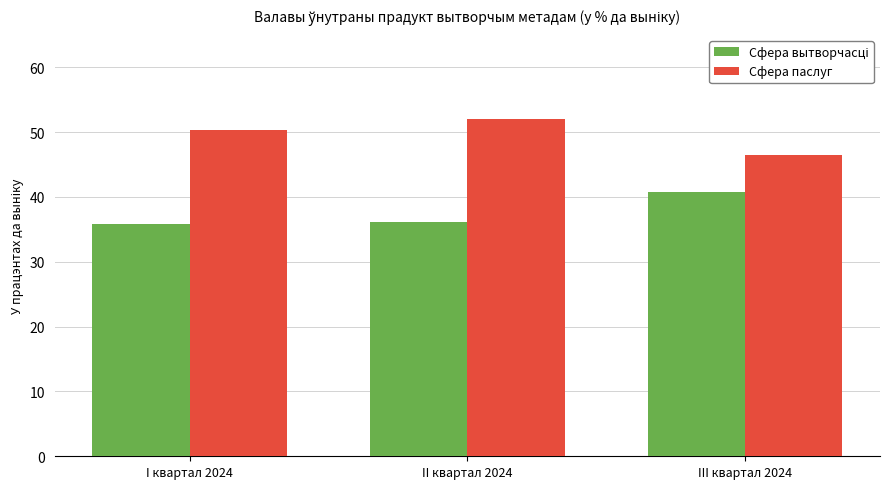

What is the highest value of the Сфера паслуг series?

52.1